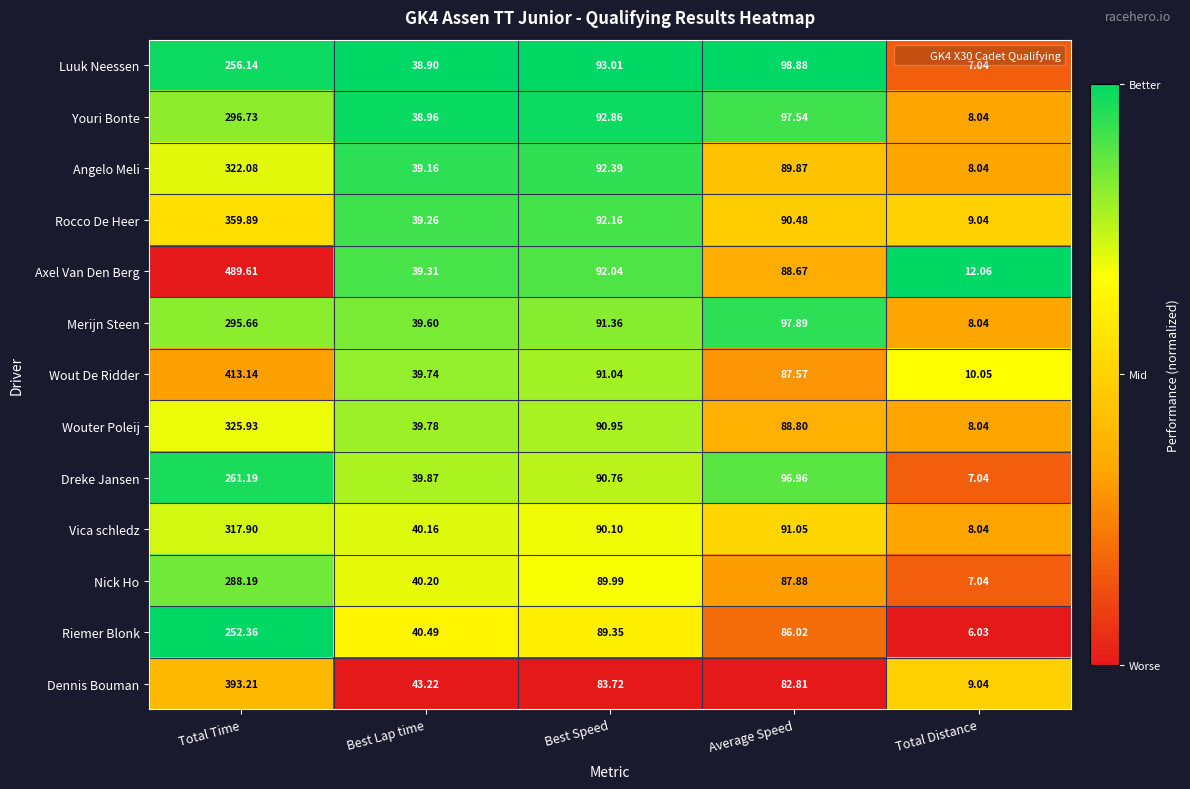

Which category has the lowest value in the Luuk Neessen series?

Total Distance